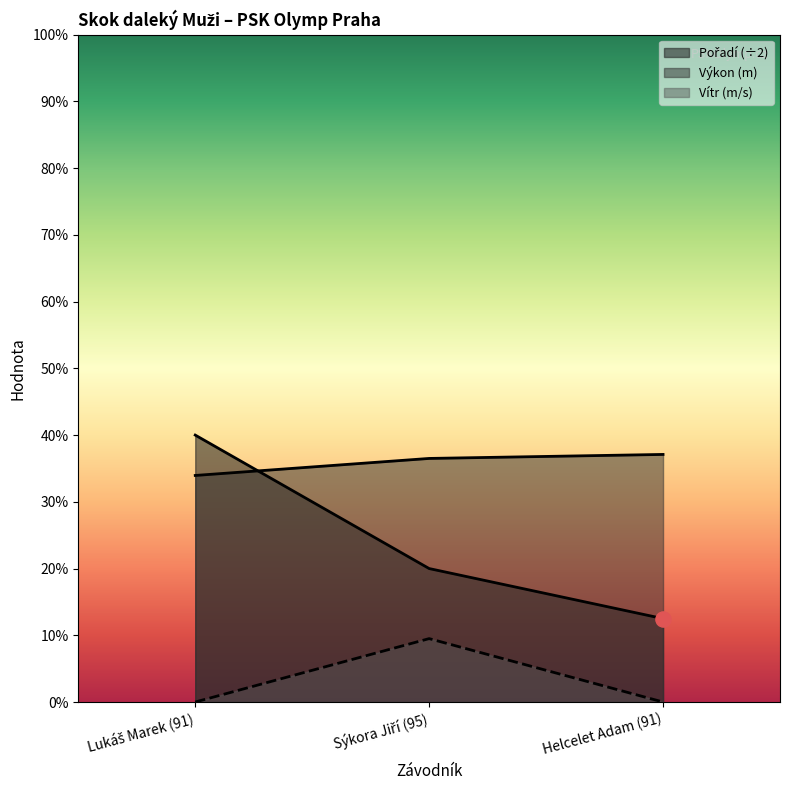

At which category is the sum across all series the highest?

Lukáš Marek (91)